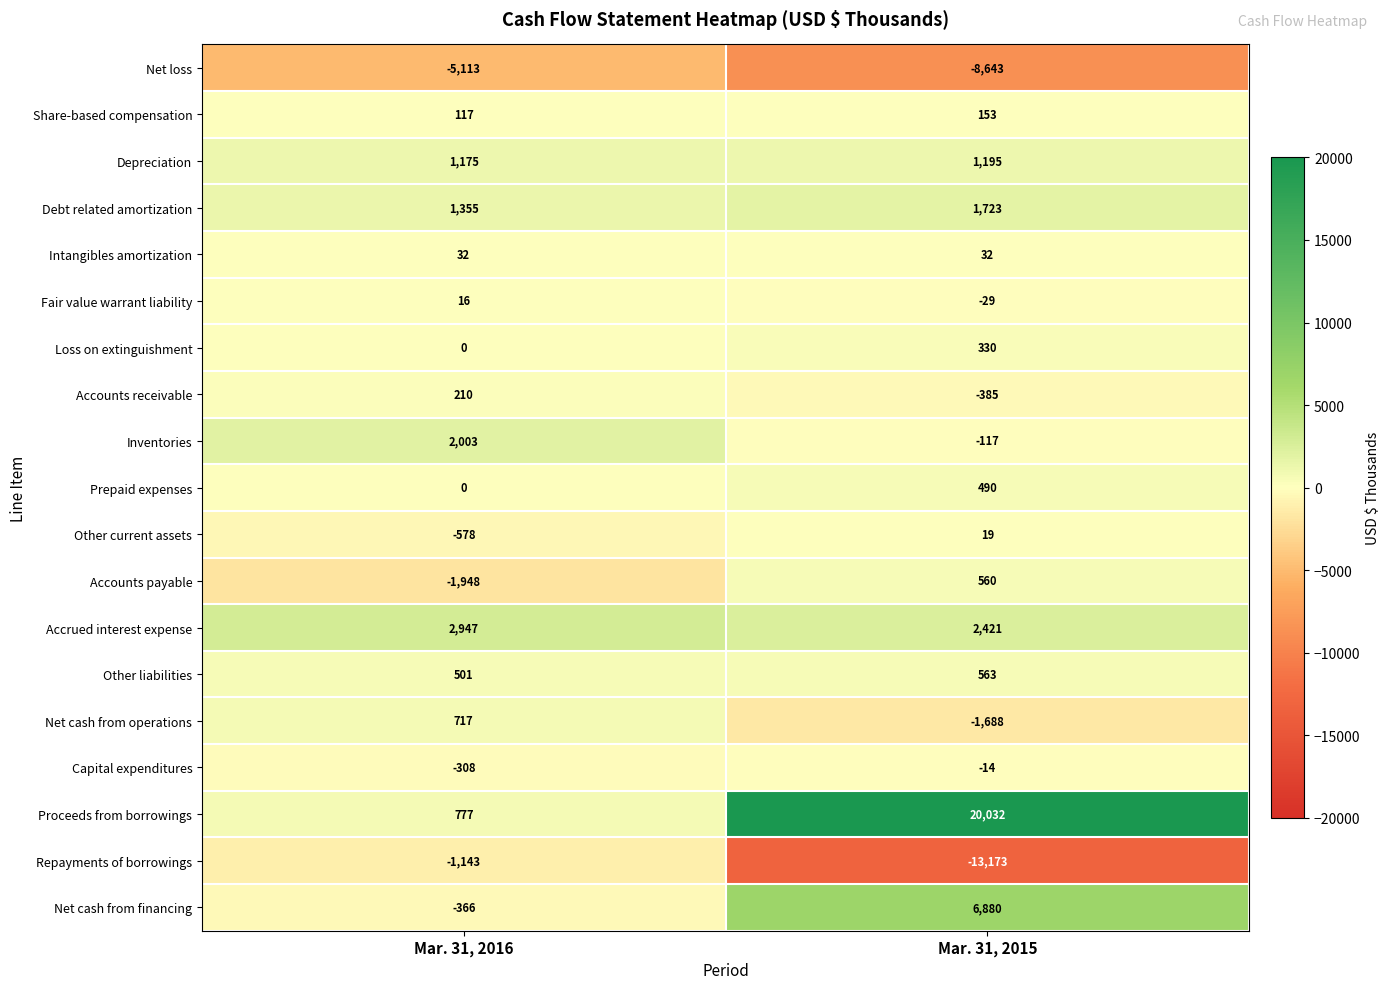

Rank the categories by Net loss value from lowest to highest.

Mar. 31, 2015, Mar. 31, 2016